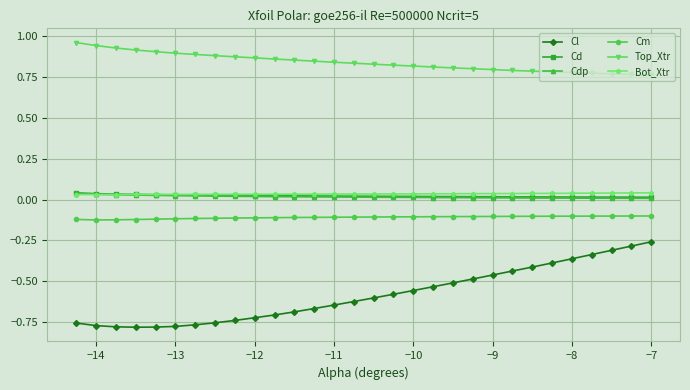

True or false: Cl and Cm intersect in this chart.

False